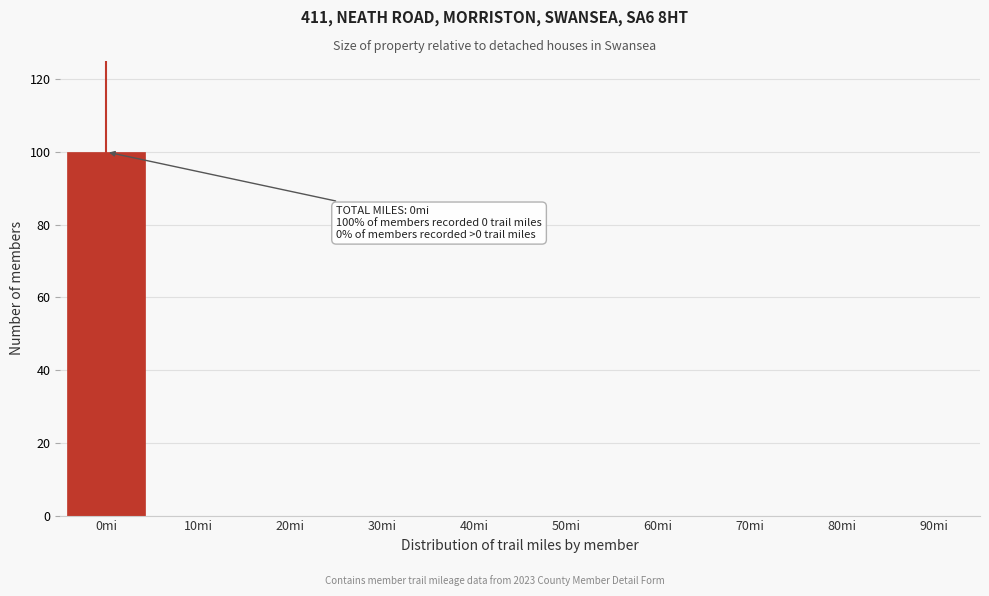

Reading left to right, what are all the values shown in this chart?

0mi=100	10mi=0	20mi=0	30mi=0	40mi=0	50mi=0	60mi=0	70mi=0	80mi=0	90mi=0